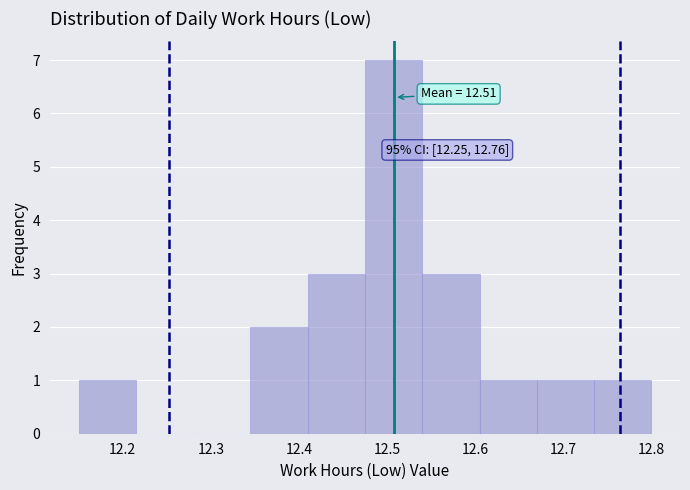

Which range on the x-axis has the tallest bar?

12.475 to 12.540